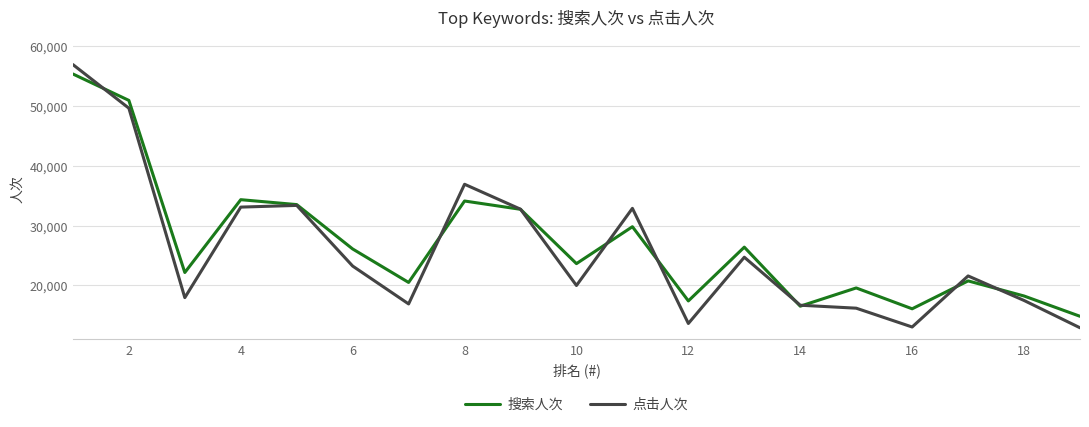

Which series has the widest spread of values?

点击人次